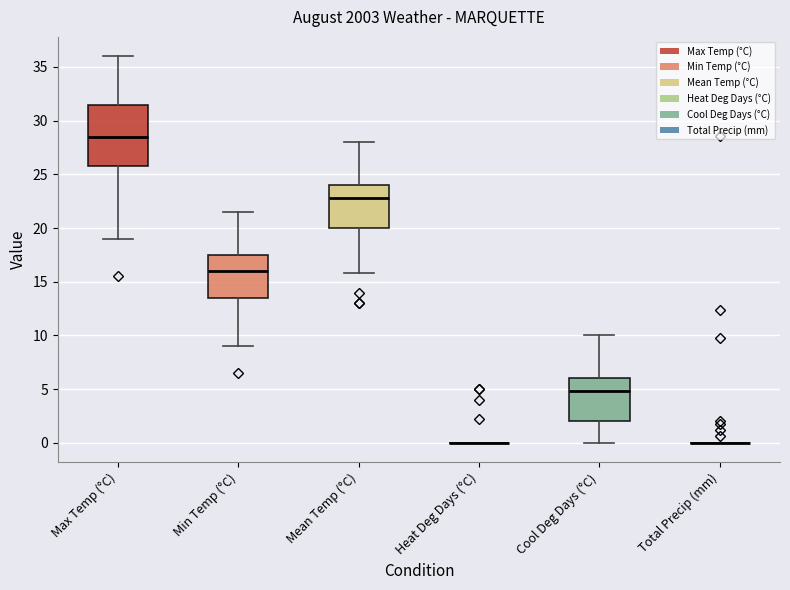

Reading left to right, read every box against the y-axis: the position of its median line, the range the box covers, and the ends of its whiskers. The values are not printed on the chart, so give them approximately, as read against the axis.

Max Temp (°C): median 28.5, box 26.0 to 31.5, whiskers 19.0 to 36.0
Min Temp (°C): median 16.0, box 13.5 to 17.5, whiskers 9.0 to 21.5
Mean Temp (°C): median 23.0, box 20.0 to 24.0, whiskers 16.0 to 28.0
Heat Deg Days (°C): box collapsed to a line at 0.0, whiskers 0.0 to 0.0
Cool Deg Days (°C): median 5.0, box 2.0 to 6.0, whiskers 0.0 to 10.0
Total Precip (mm): box collapsed to a line at 0.0, whiskers 0.0 to 0.0